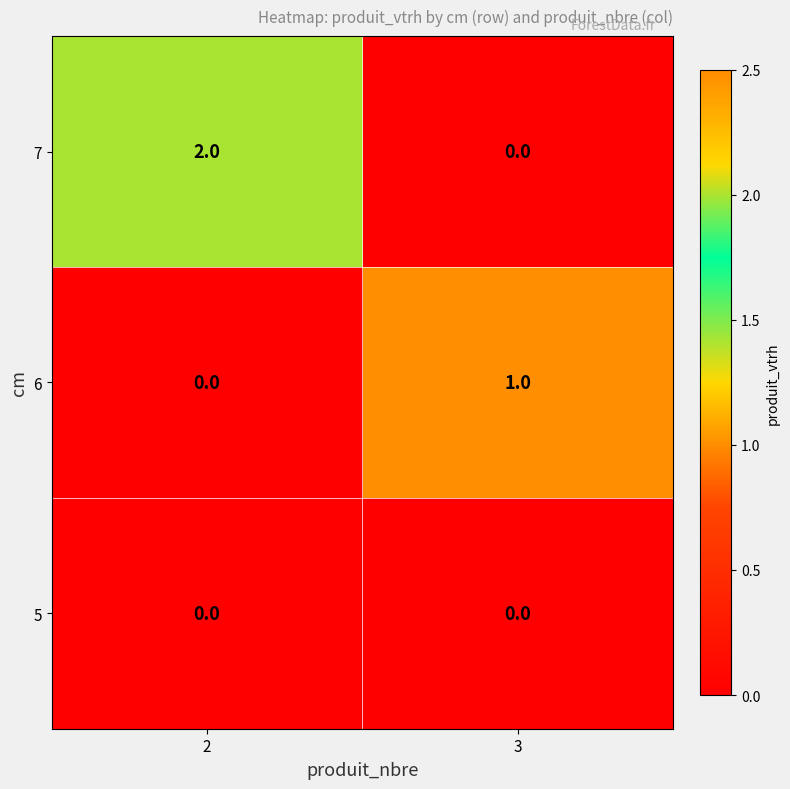

Which series has the largest range (max minus min)?

7